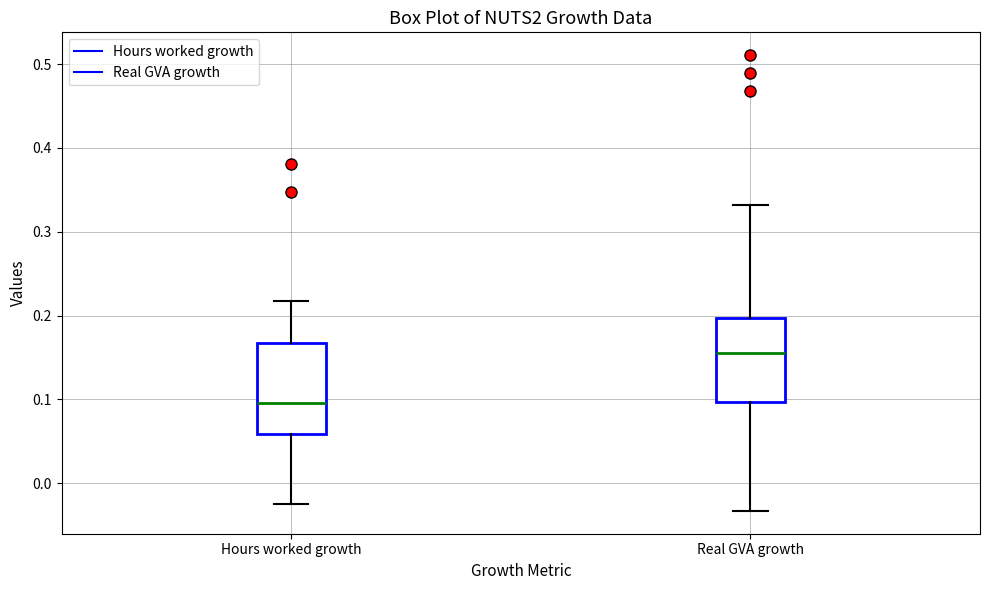

Reading left to right, read every box against the y-axis: the position of its median line, the range the box covers, and the ends of its whiskers. The values are not printed on the chart, so give them approximately, as read against the axis.

Hours worked growth: median 0.10, box 0.06 to 0.17, whiskers -0.02 to 0.22
Real GVA growth: median 0.16, box 0.10 to 0.20, whiskers -0.03 to 0.33